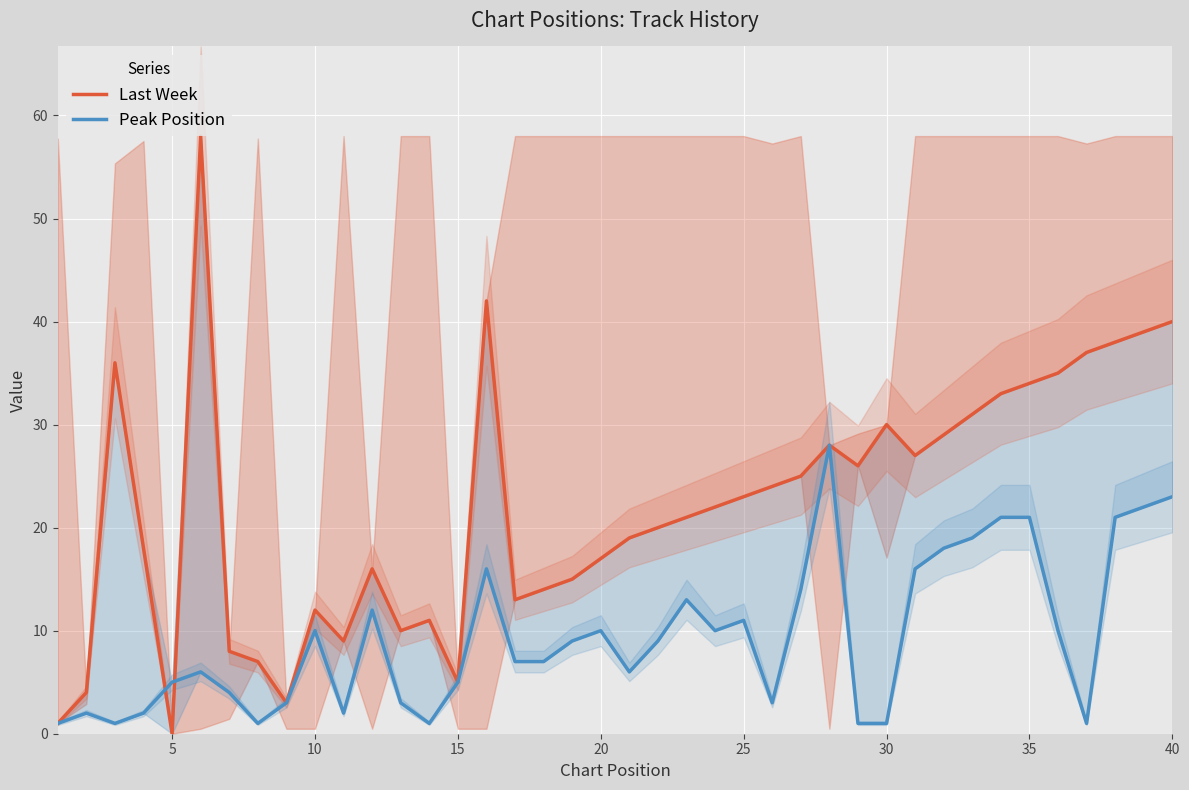

What is the average value of the Peak Position series?

9